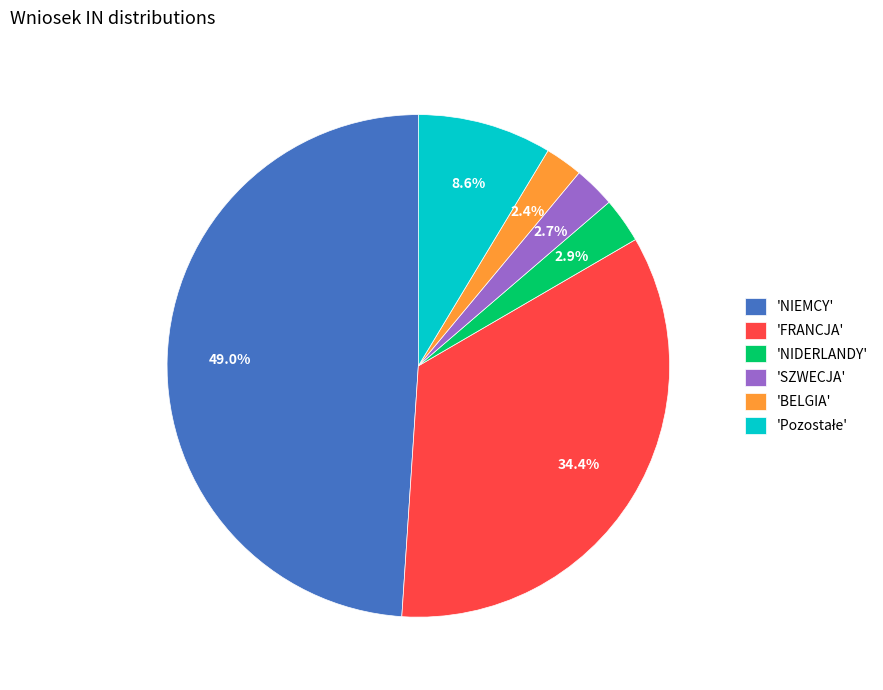

How many slices are in this pie chart?

6